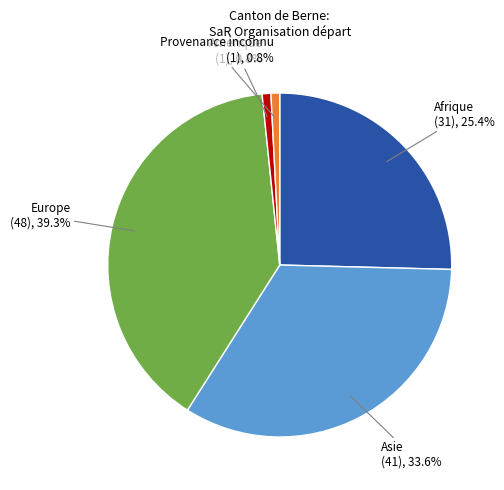

Is there any slice that represents more than half of the pie?

No